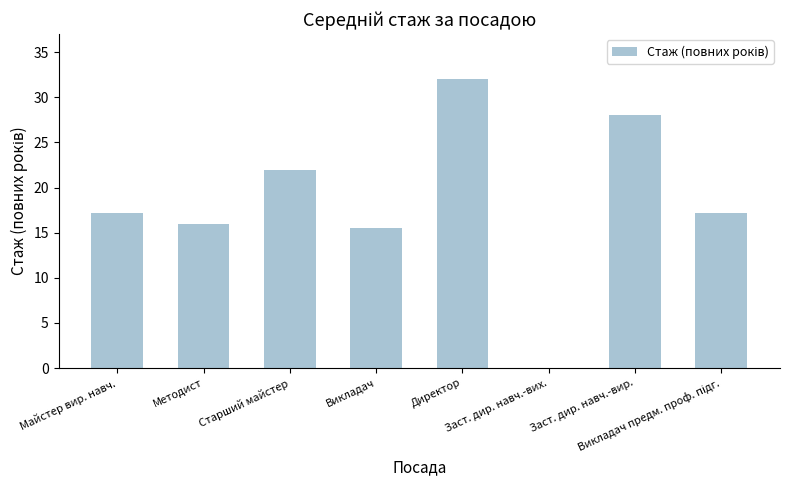

Does the chart contain stacked bars?

No